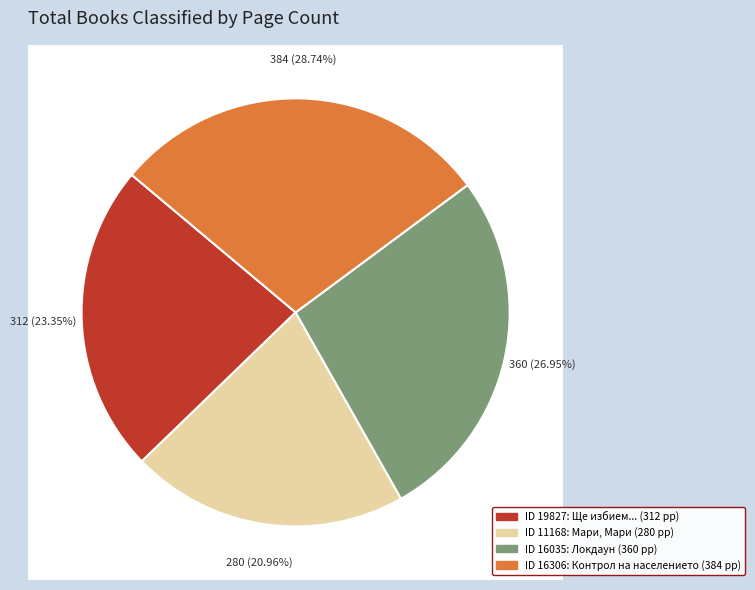

Between 11168 and 16306, which is larger?

16306